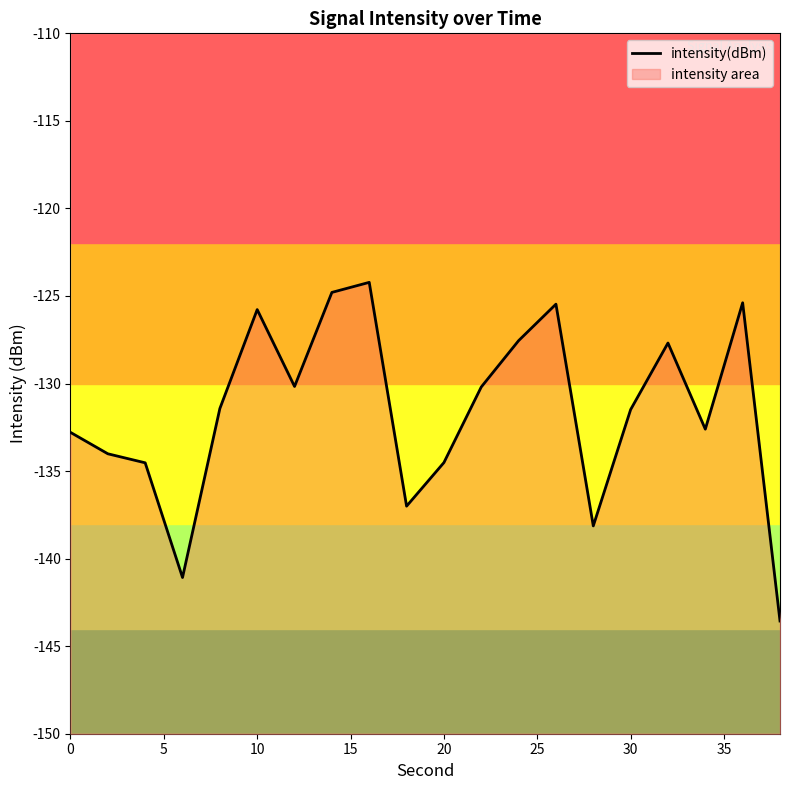

Reading left to right, list all the values displayed in this chart.

-132.8	-134.0	-134.5	-141.1	-131.4	-125.8	-130.2	-124.8	-124.2	-137.0	-134.5	-130.2	-127.6	-125.5	-138.1	-131.5	-127.7	-132.6	-125.4	-143.6